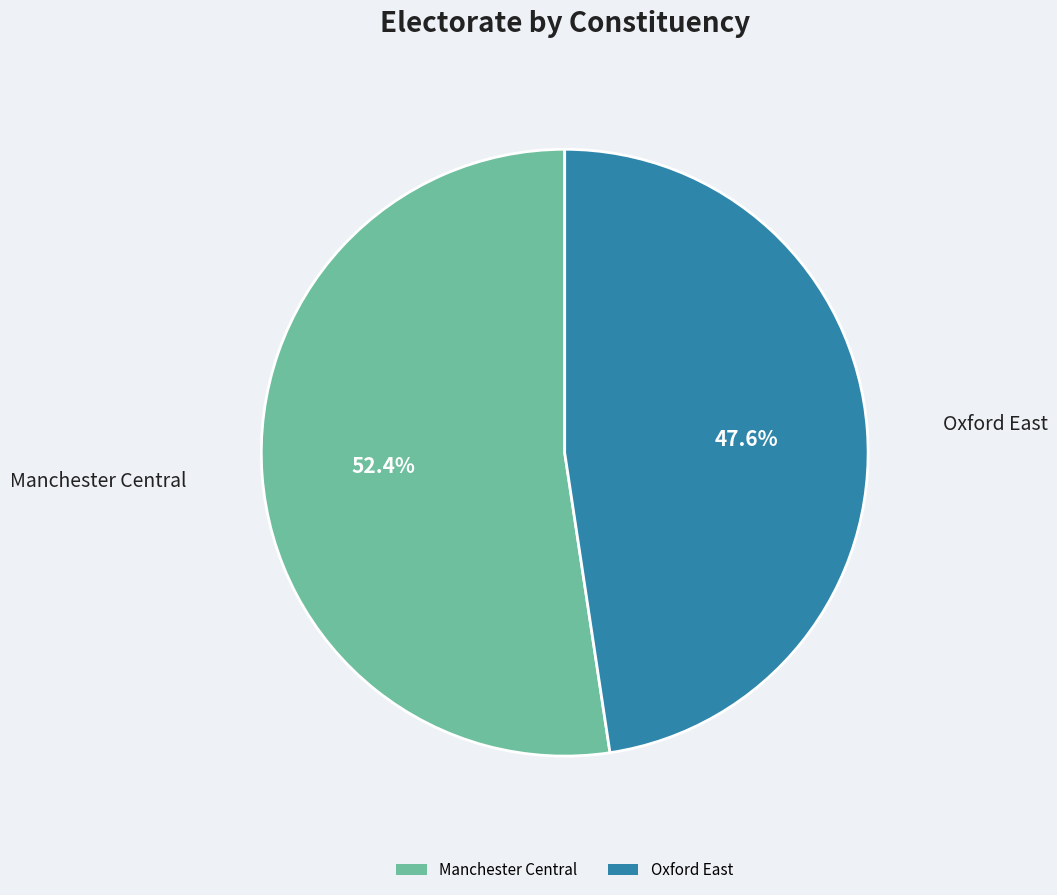

The Manchester Central slice represents 52% of the pie. True or false?

True